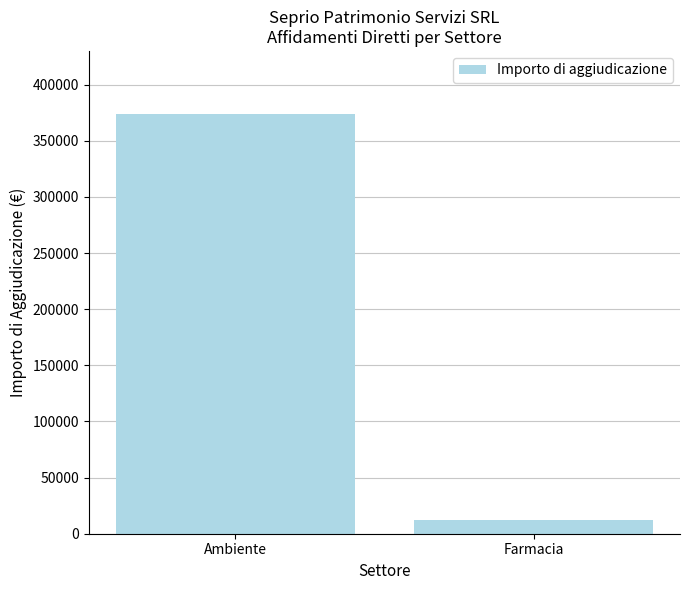

Is it true that the value at Ambiente is 556645?

False